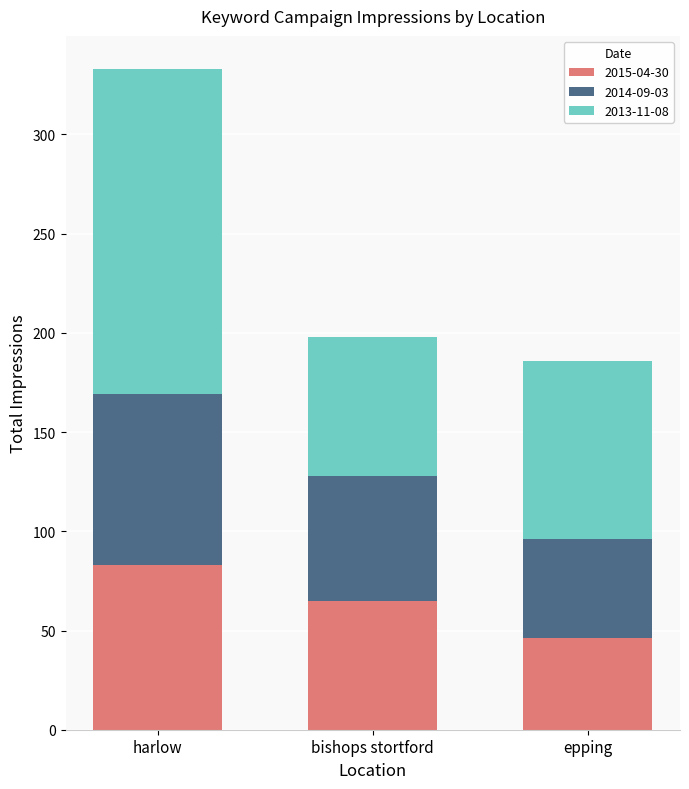

At which category is the sum across all series the highest?

harlow